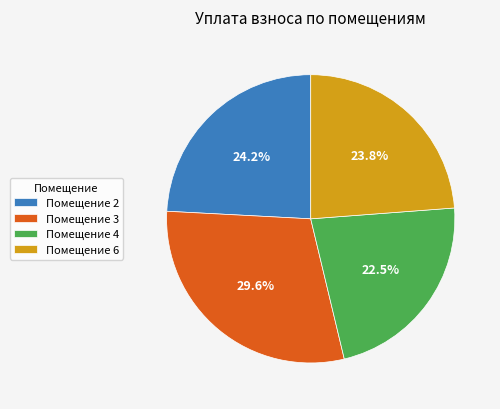

To the nearest percent, what is the difference between the largest and smallest slice percentages?

7%